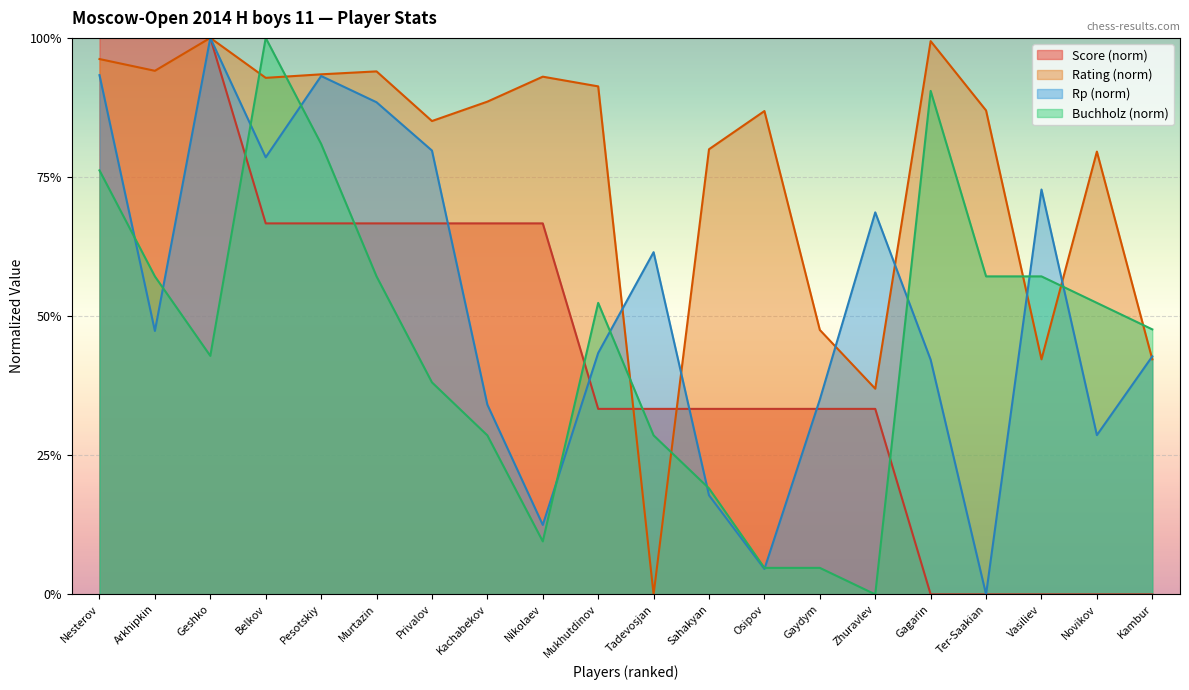

What are all the series names shown in the legend?

Score (norm), Rating (norm), Rp (norm), Buchholz (norm)